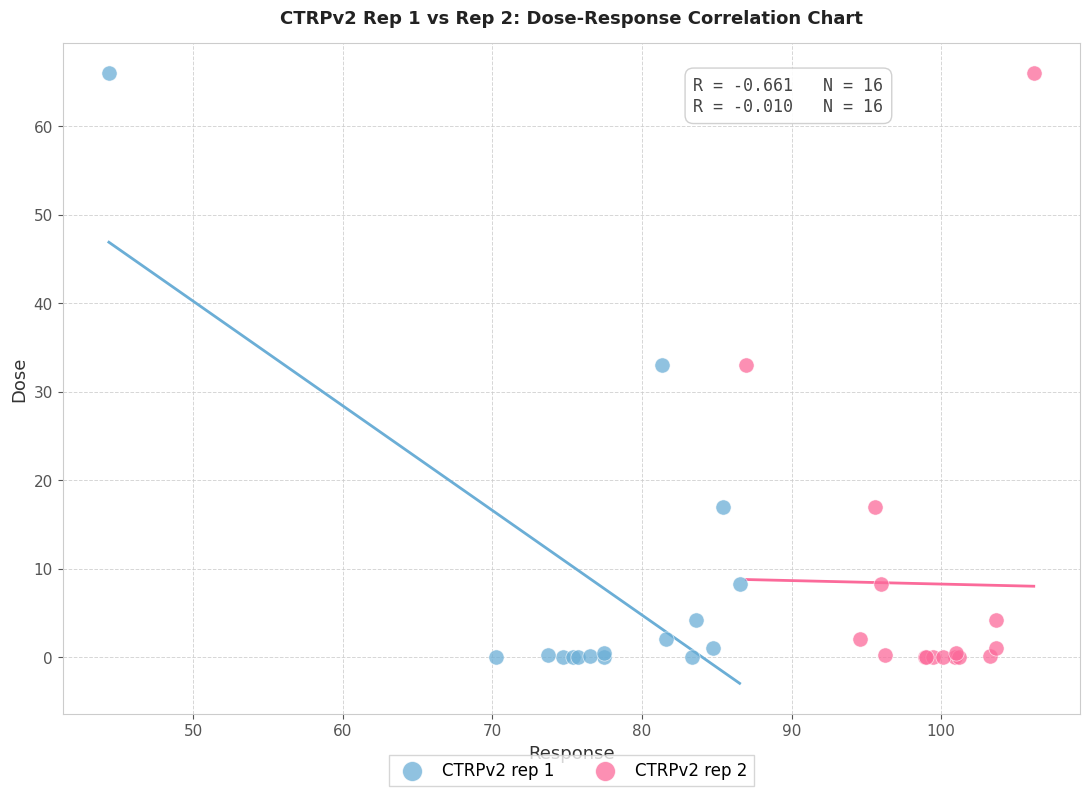

What are all the series names shown in the legend?

CTRPv2 rep 1, CTRPv2 rep 2